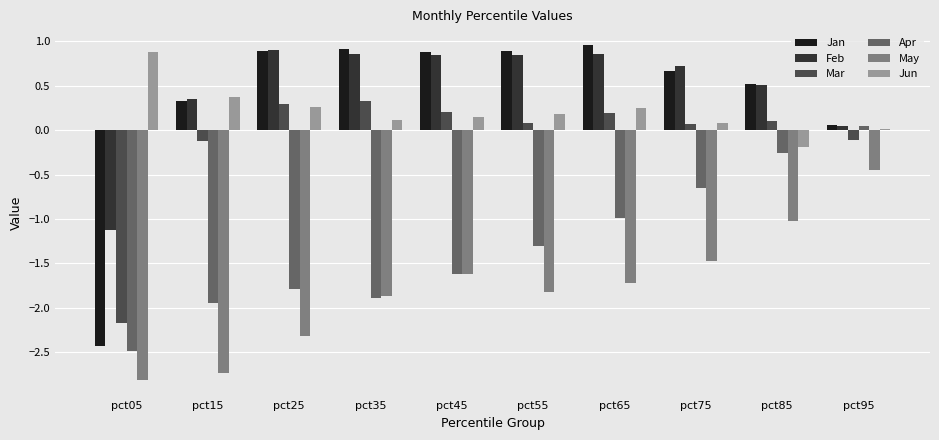

What value does the Apr series have at pct35?

-1.9